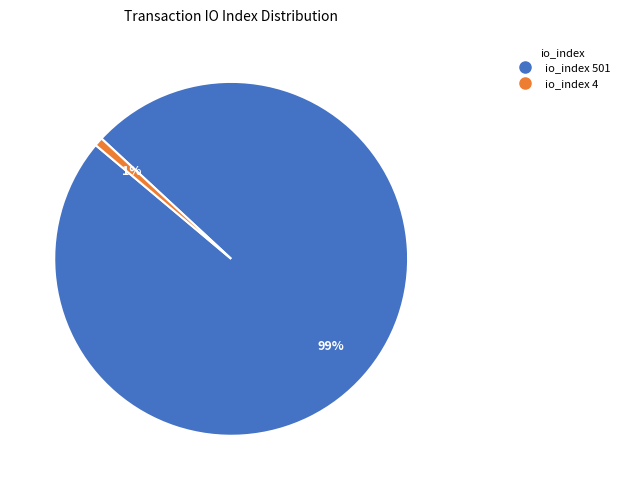

To the nearest percent, what is the average slice percentage?

50%